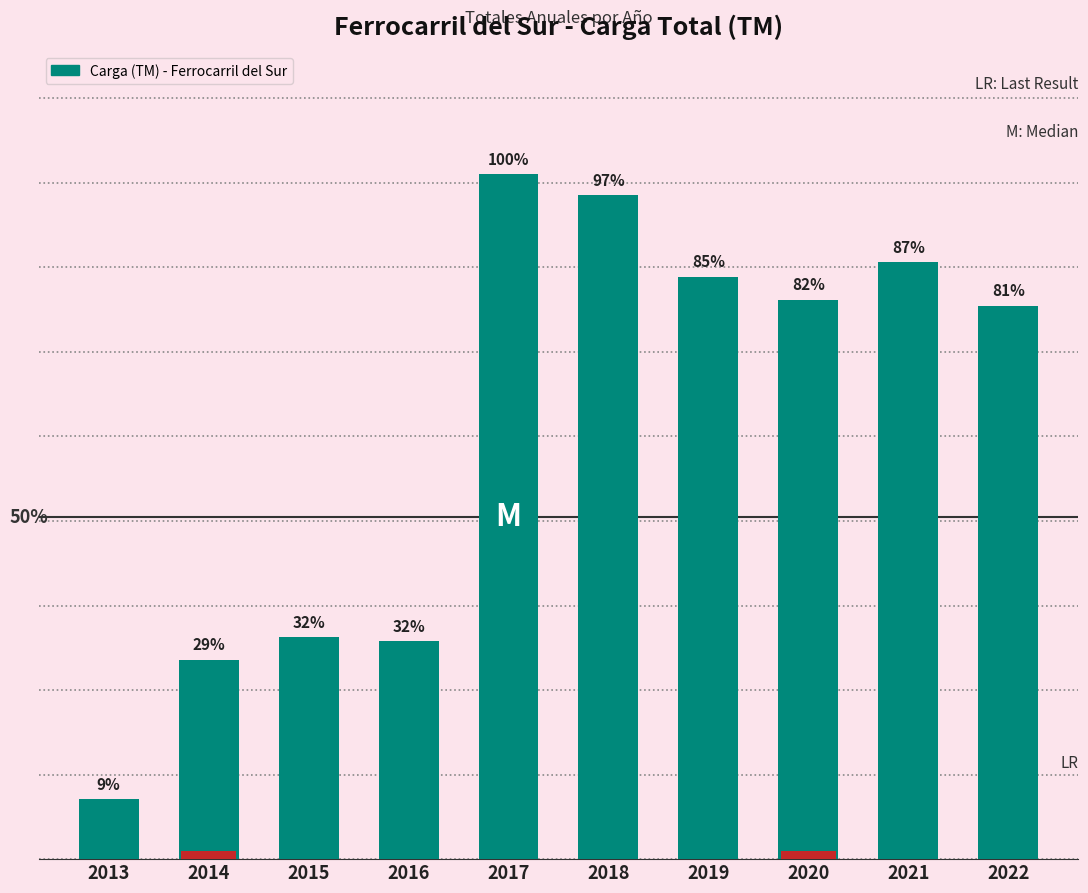

At which label does the data first exceed 2647913?

2017